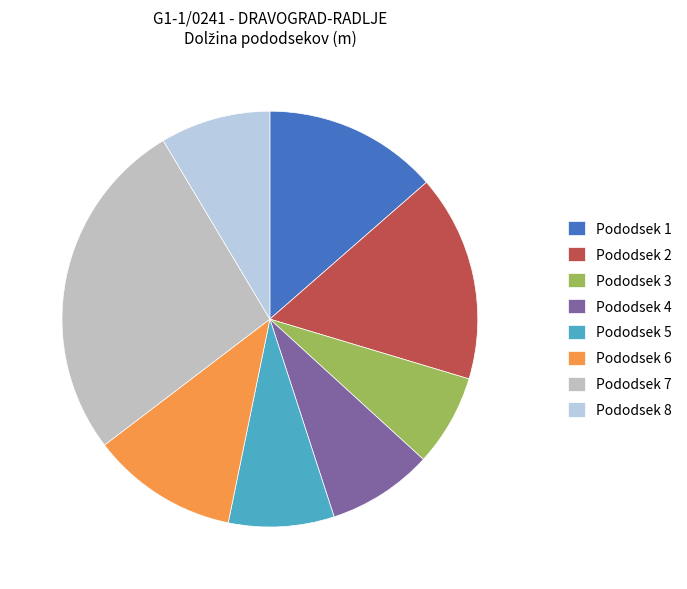

Count the number of slices in the pie.

8